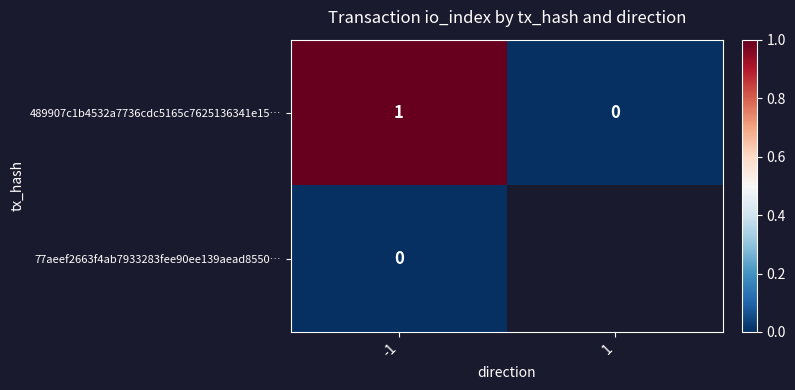

True or false: 489907c1b4532a7736cdc5165c7625136341e15… has a value of 1.7 at -1.

False